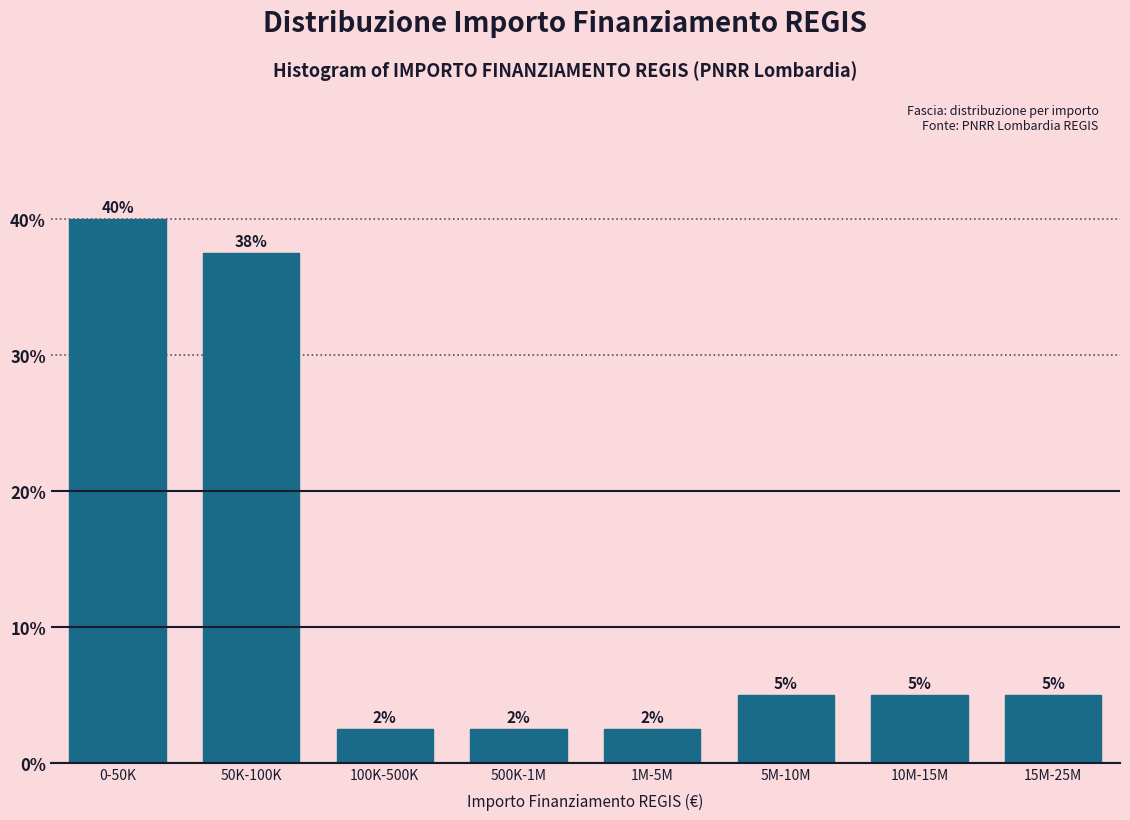

What is the maximum value shown in the chart?

40.0